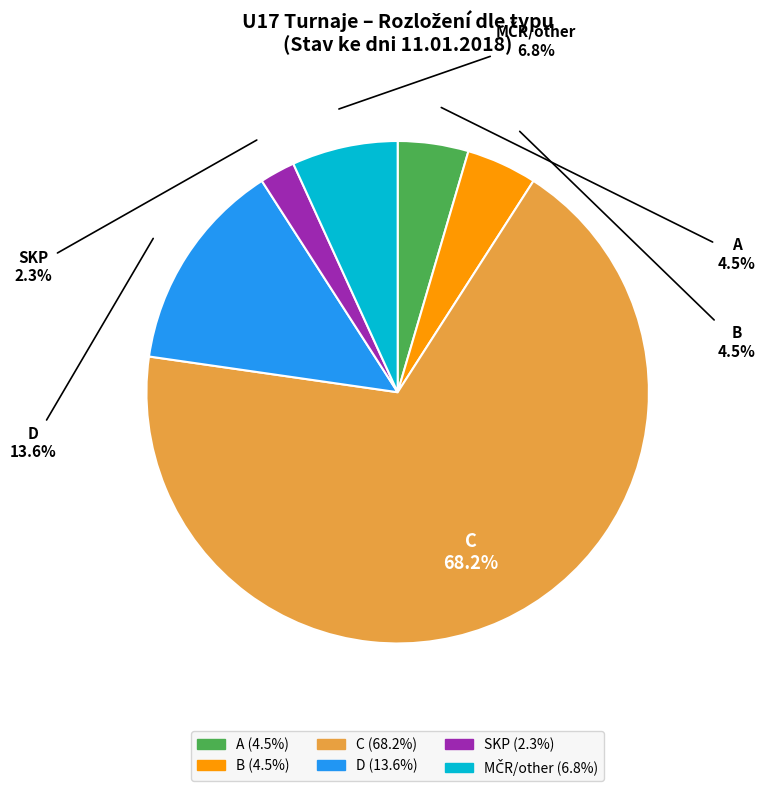

What is the smallest slice in the pie chart?

SKP